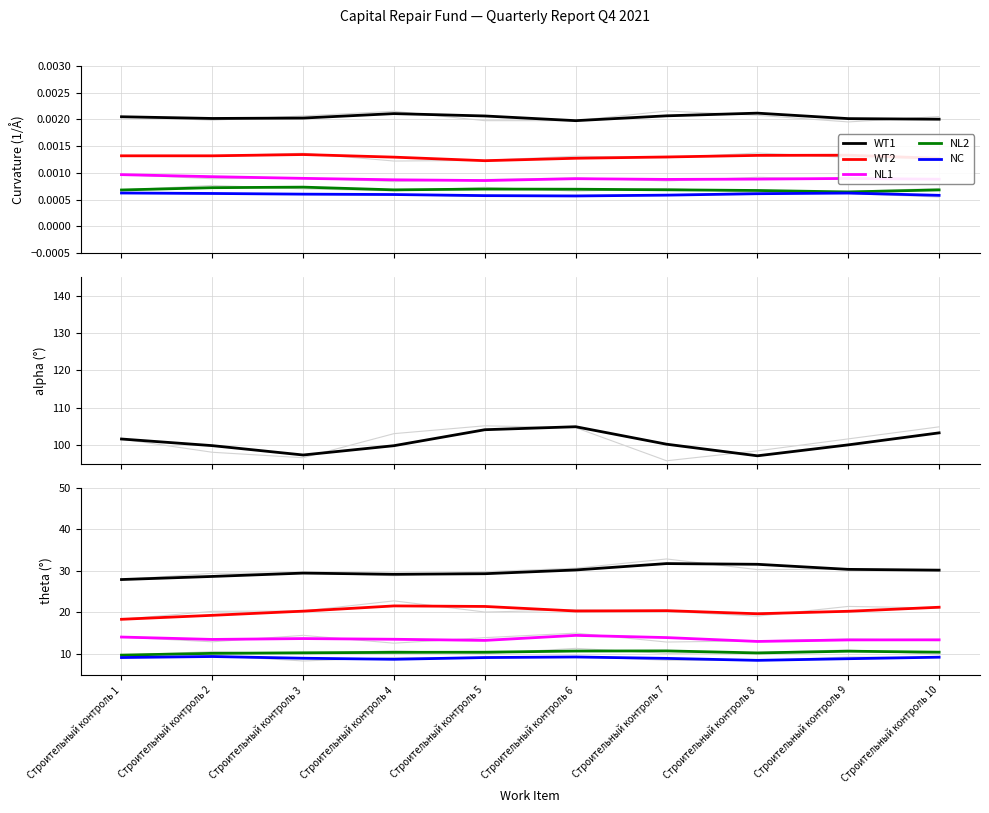

True or false: WT1 has a value of 9.8 at Строительный контроль 6.

False